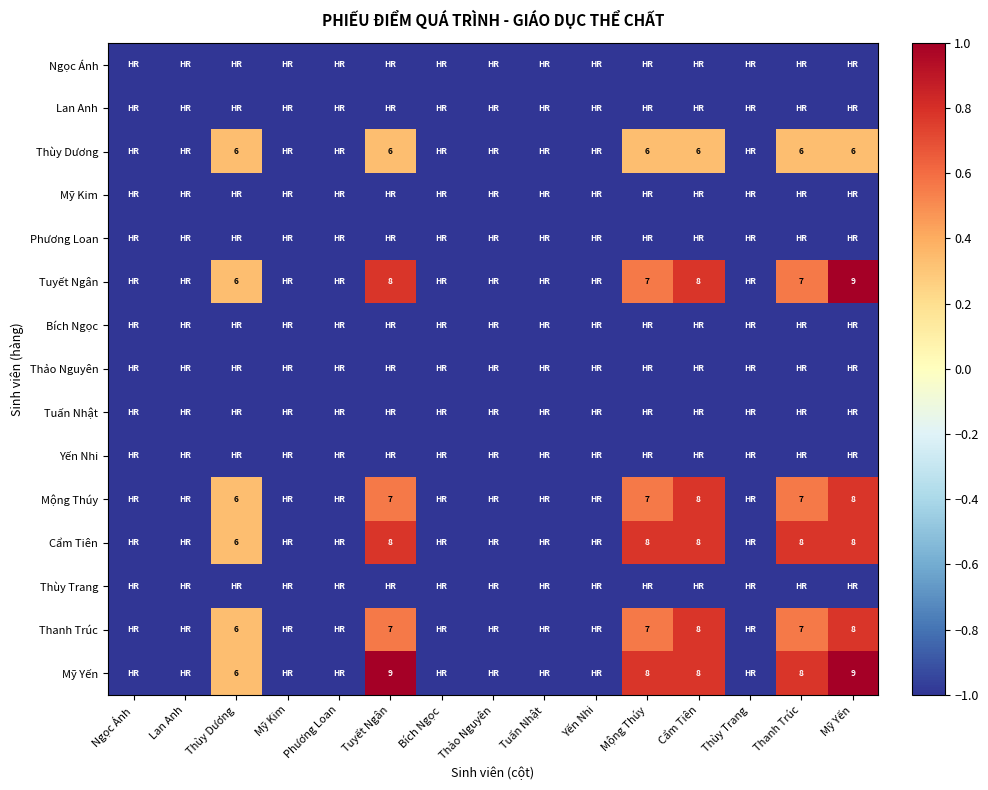

What is the sum of the Bích Ngọc values at Bích Ngọc and Thùy Trang?

-2.0